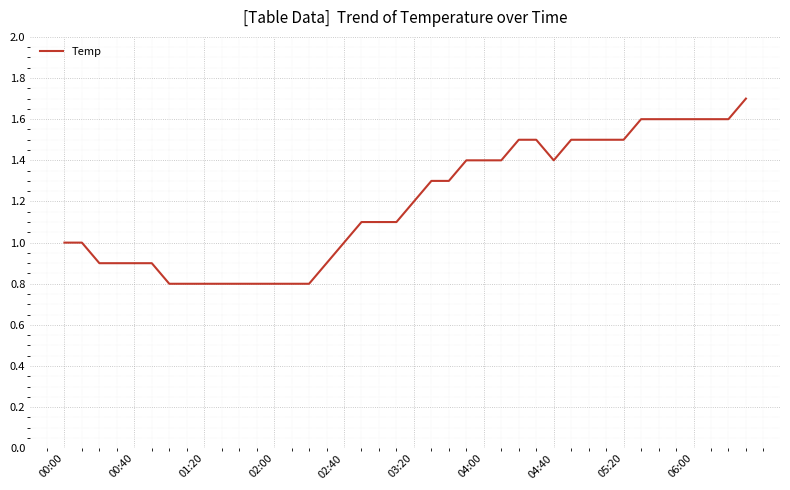

Reading right to left, what are all the values shown in this chart?

1.7	1.6	1.6	1.6	1.6	1.6	1.6	1.5	1.5	1.5	1.5	1.4	1.5	1.5	1.4	1.4	1.4	1.3	1.3	1.2	1.1	1.1	1.1	1.0	0.9	0.8	0.8	0.8	0.8	0.8	0.8	0.8	0.8	0.8	0.9	0.9	0.9	0.9	1.0	1.0